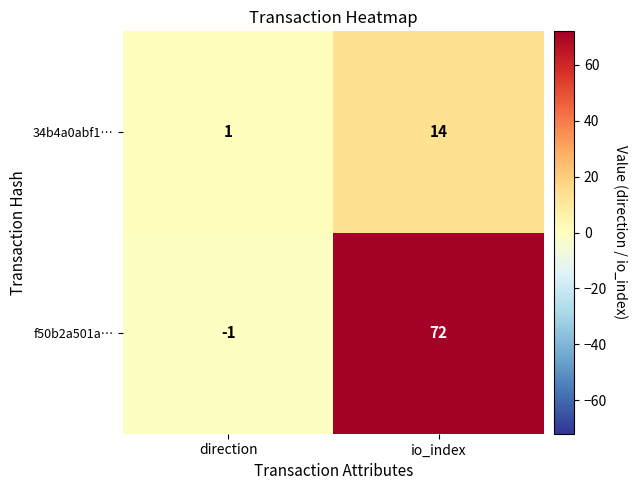

List the series in order of their peak value, lowest first.

34b4a0abf1…, f50b2a501a…